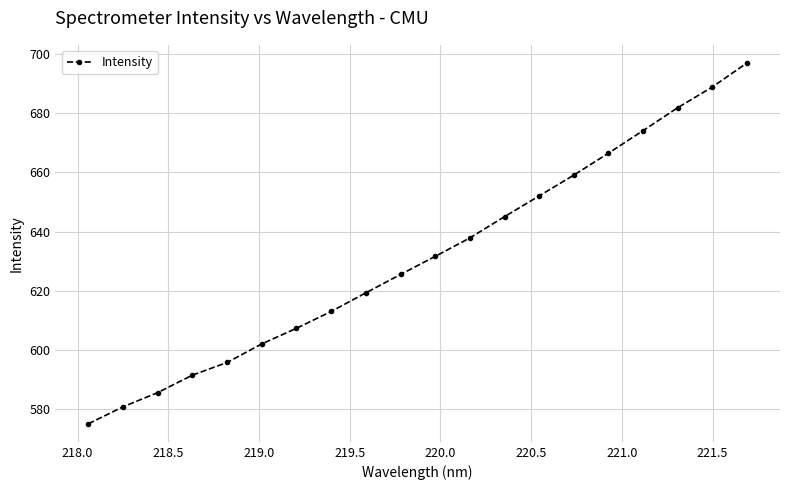

True or false: there are more than 0 points higher than both neighbors.

False